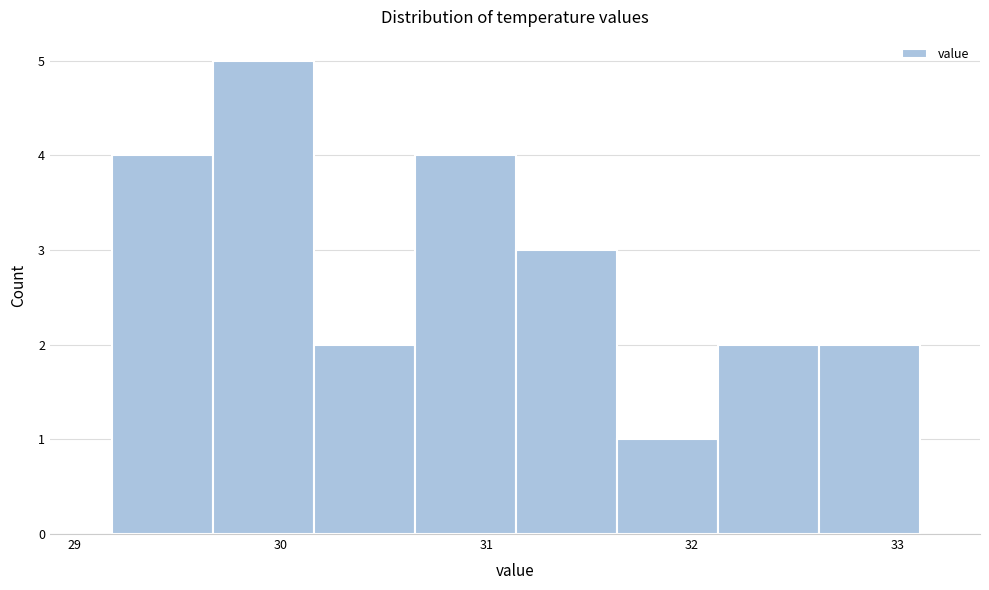

Reading left to right, transcribe this chart: for each bar, give the range it covers on the x-axis and its height. Neither the bar edges nor the heights are printed on the chart, so give them approximately, as read against the axes.

29.2 to 29.7: 4
29.7 to 30.2: 5
30.2 to 30.7: 2
30.7 to 31.1: 4
31.1 to 31.6: 3
31.6 to 32.1: 1
32.1 to 32.6: 2
32.6 to 33.1: 2